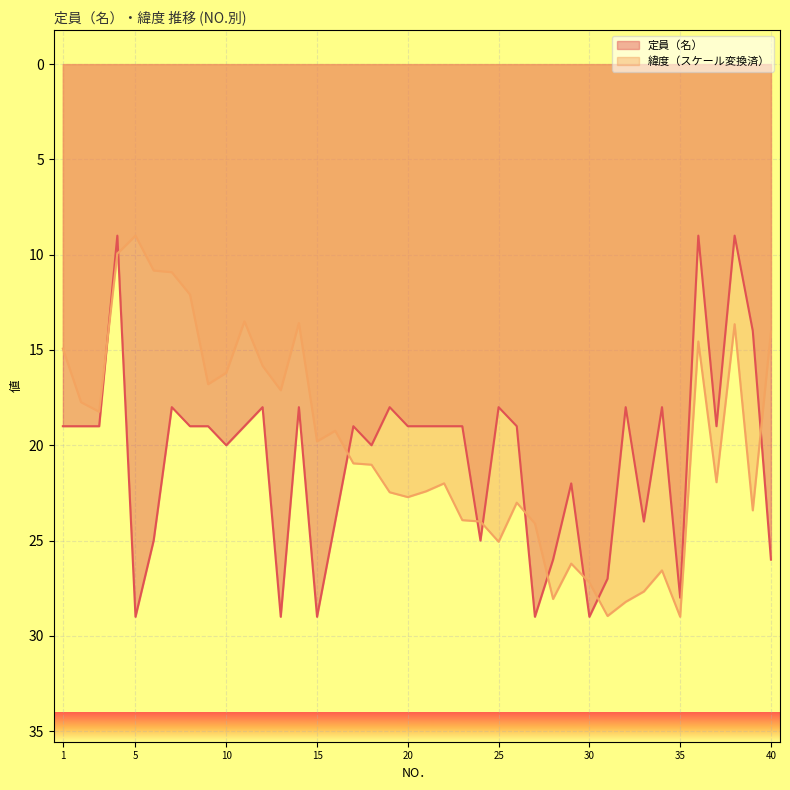

How many interior local peaks does the 緯度 series have?

11